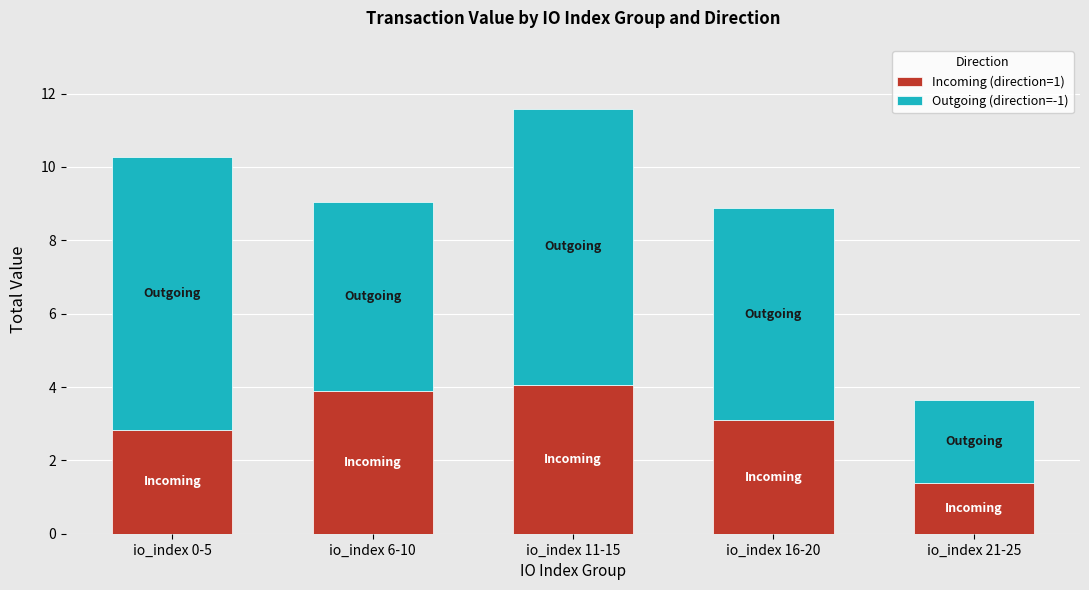

How many values in the Incoming (direction=1) series exceed 3?

3